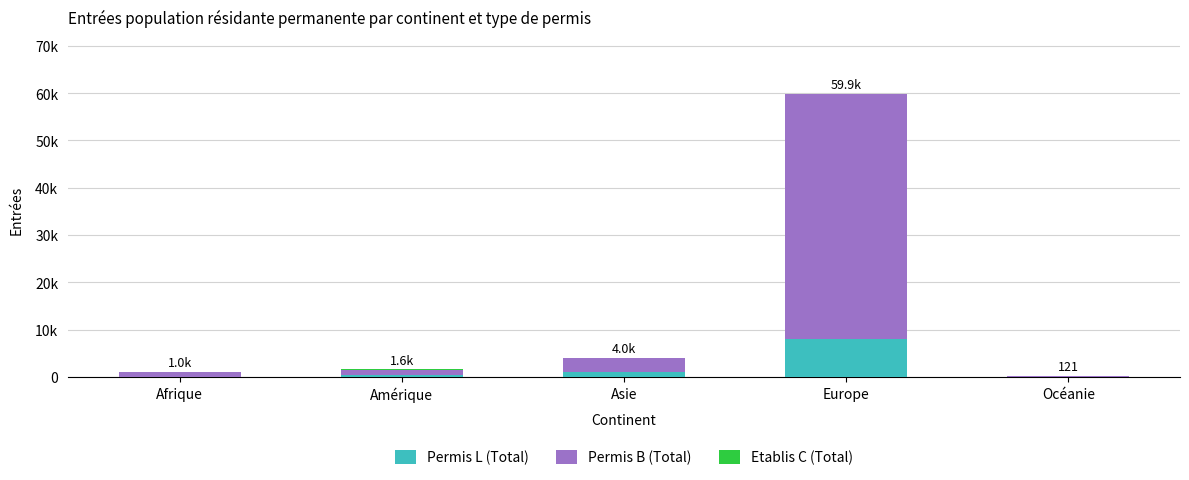

Rank the series at Europe from lowest to highest value.

Etablis C (Total), Permis L (Total), Permis B (Total)